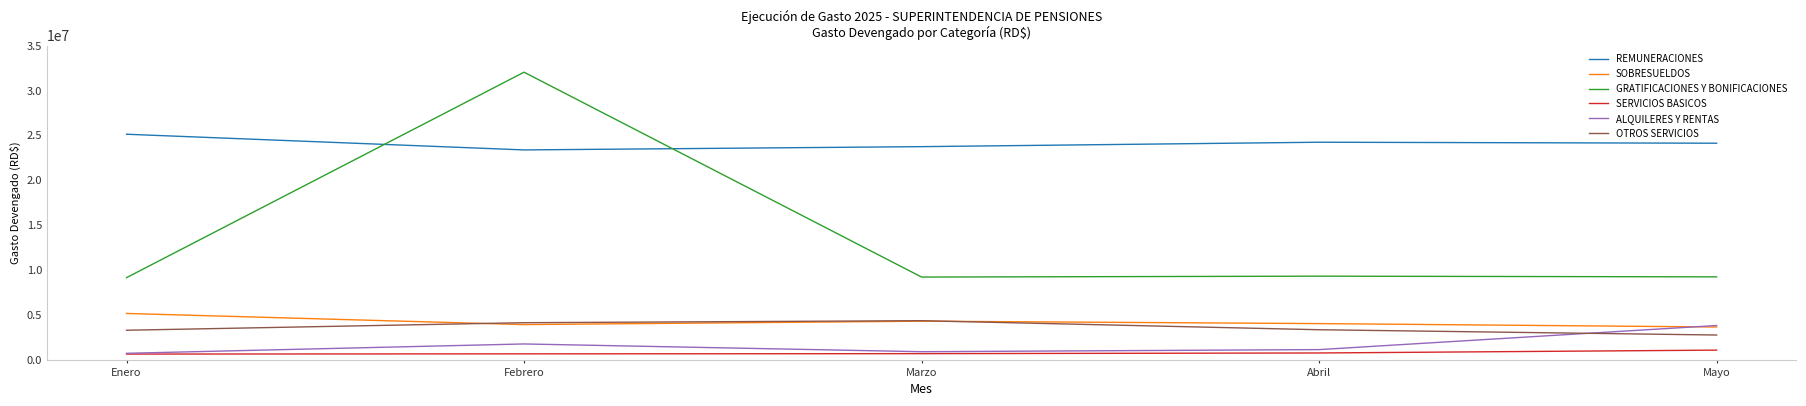

True or false: REMUNERACIONES and GRATIFICACIONES Y BONIFICACIONES intersect in this chart.

True